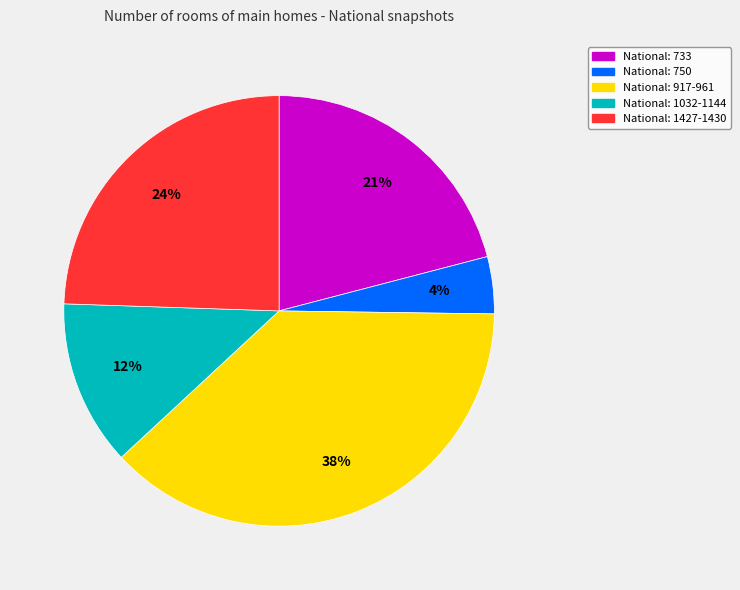

Is the sum of National: 733 and National: 1427-1430 greater than half?

No